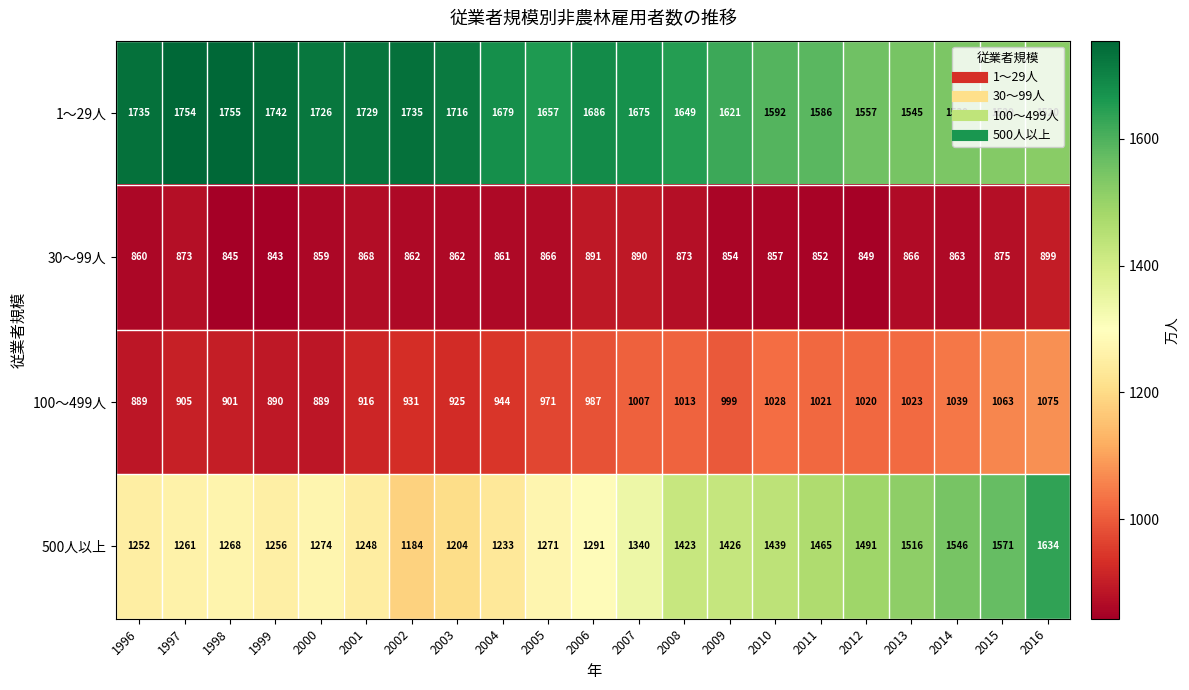

Rank the series at 1996 from highest to lowest value.

1～29人, 500人以上, 100～499人, 30～99人